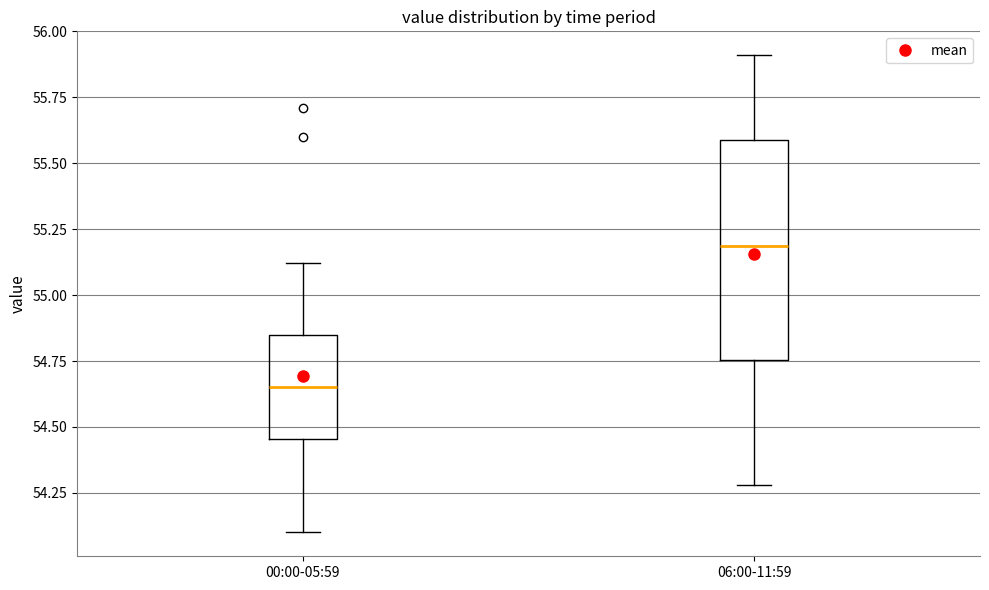

Comparing the boxes themselves (not the whiskers), which one is the tallest?

06:00-11:59